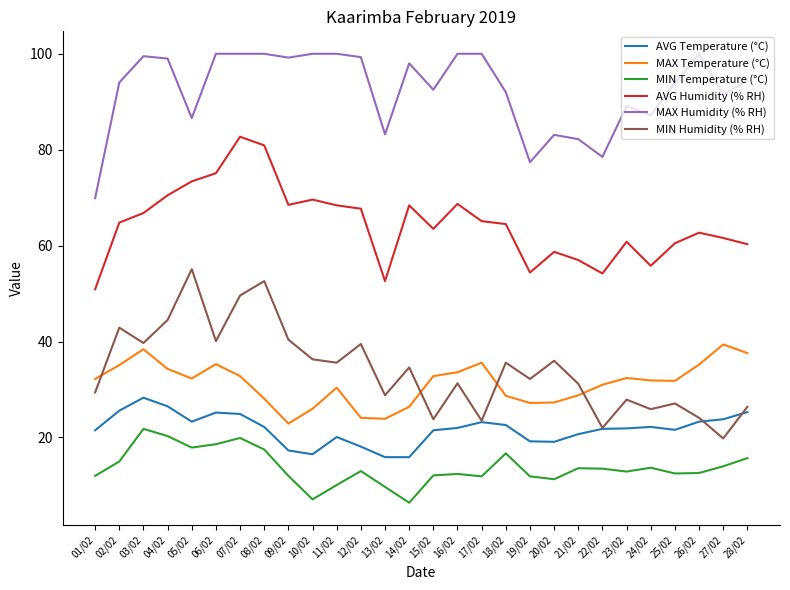

True or false: AVG Humidity (% RH) has more than 2 interior local peaks.

True